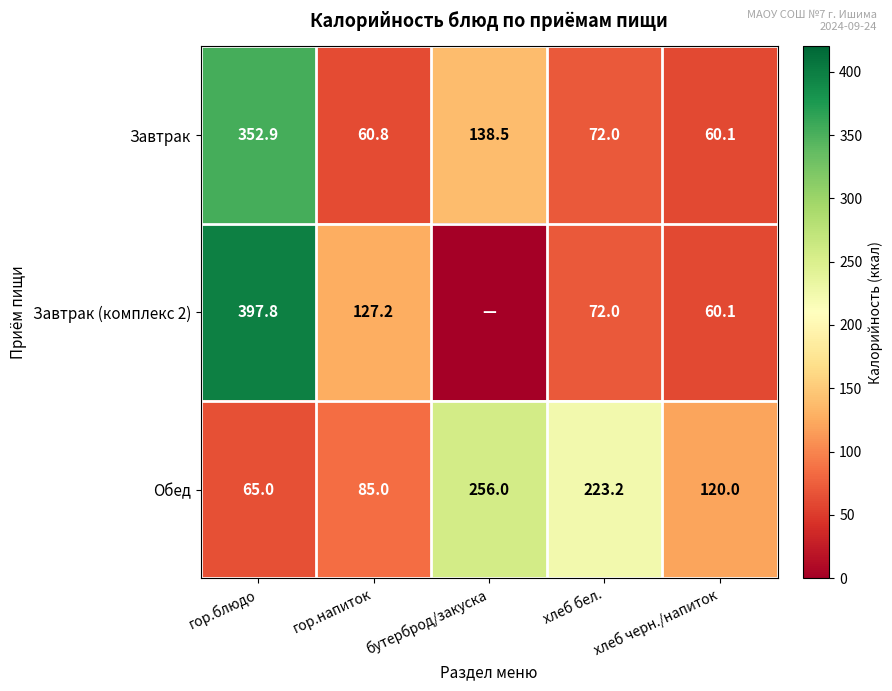

What is the sum of the Обед values at гор.блюдо and бутерброд/закуска?

321.0